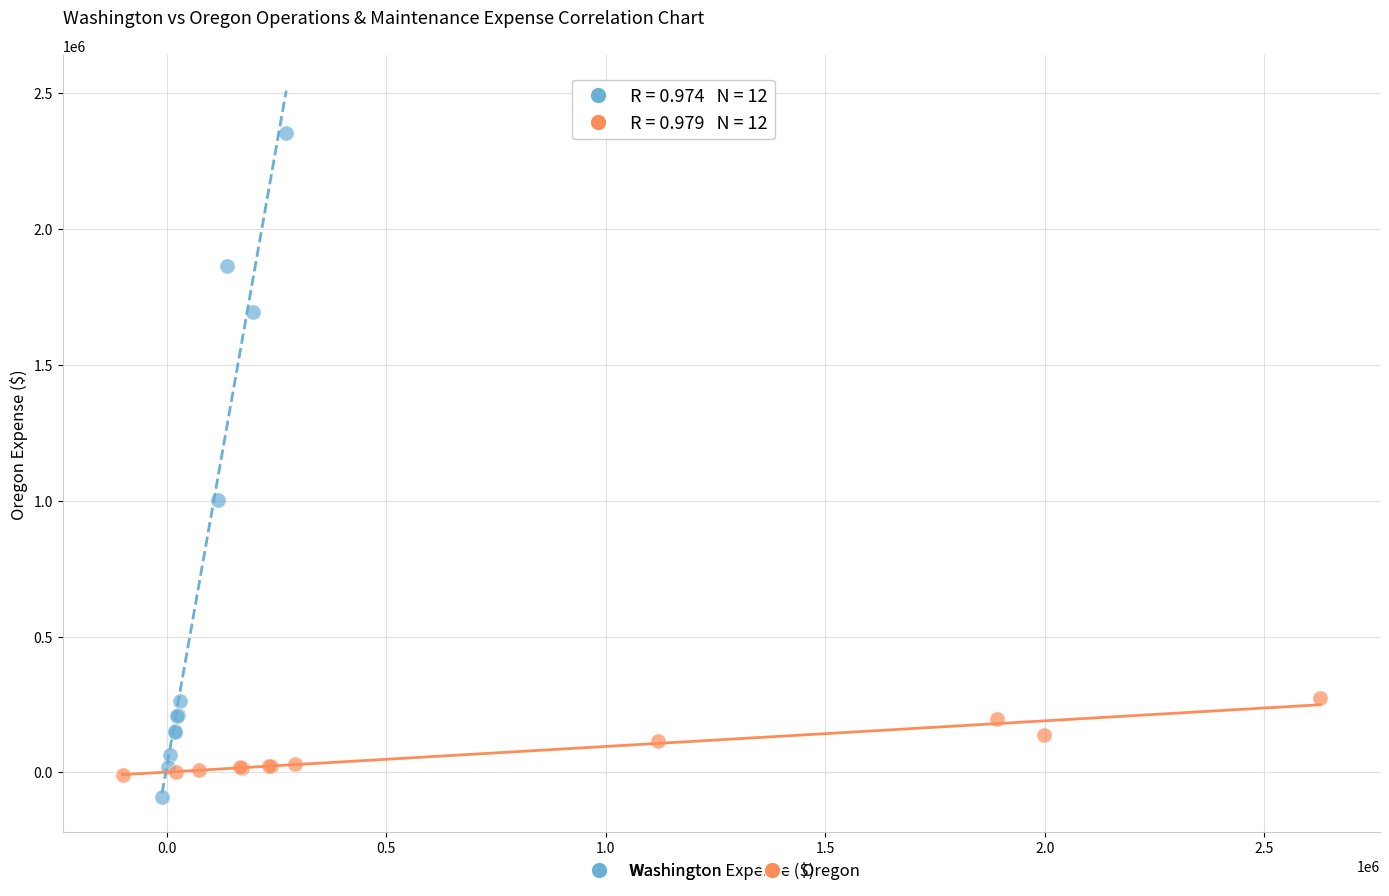

Which series has the widest spread of Y values?

Washington